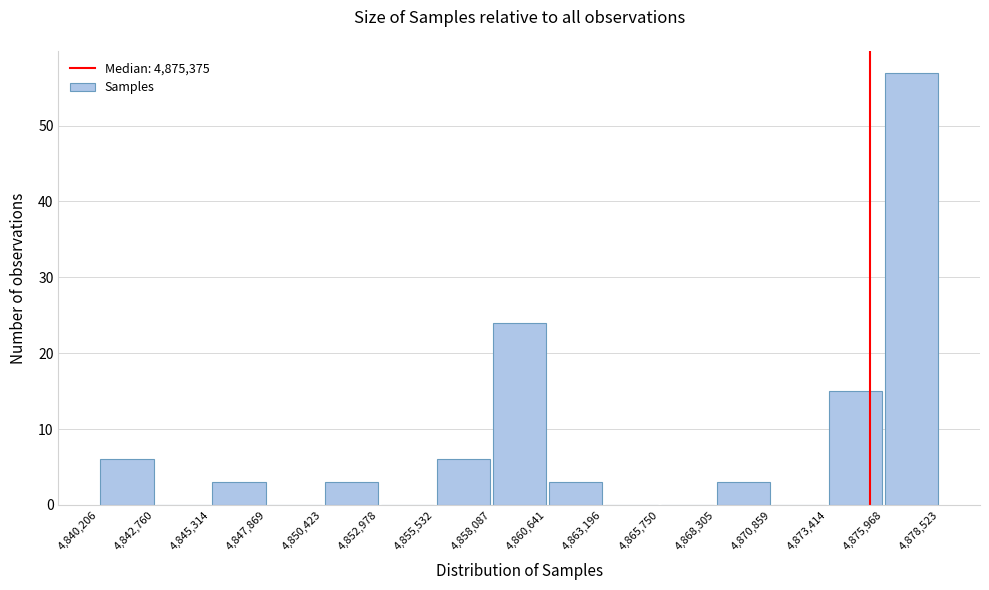

What is the height of the bar covering 4,860,641 to 4,863,196 on the x-axis? The values are not printed on the chart, so give them approximately, as read against the axis.

3